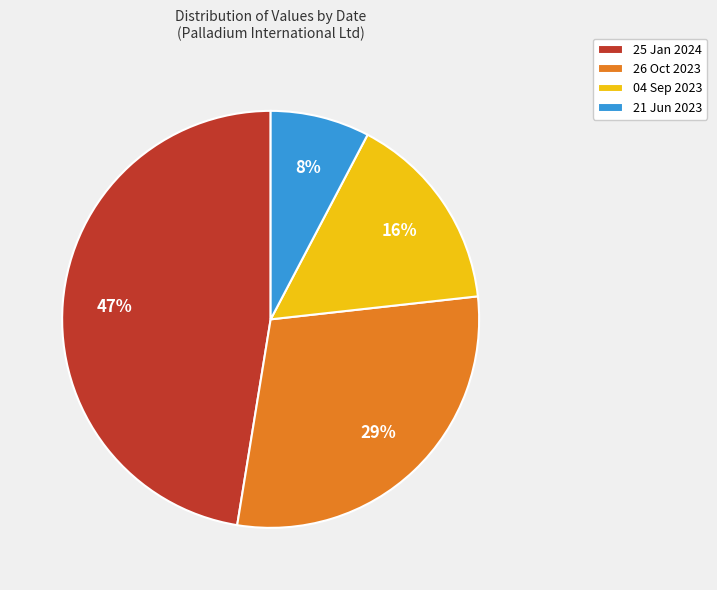

To the nearest percent, what is the difference between the 25 Jan 2024 and 26 Oct 2023 slice percentages?

18%